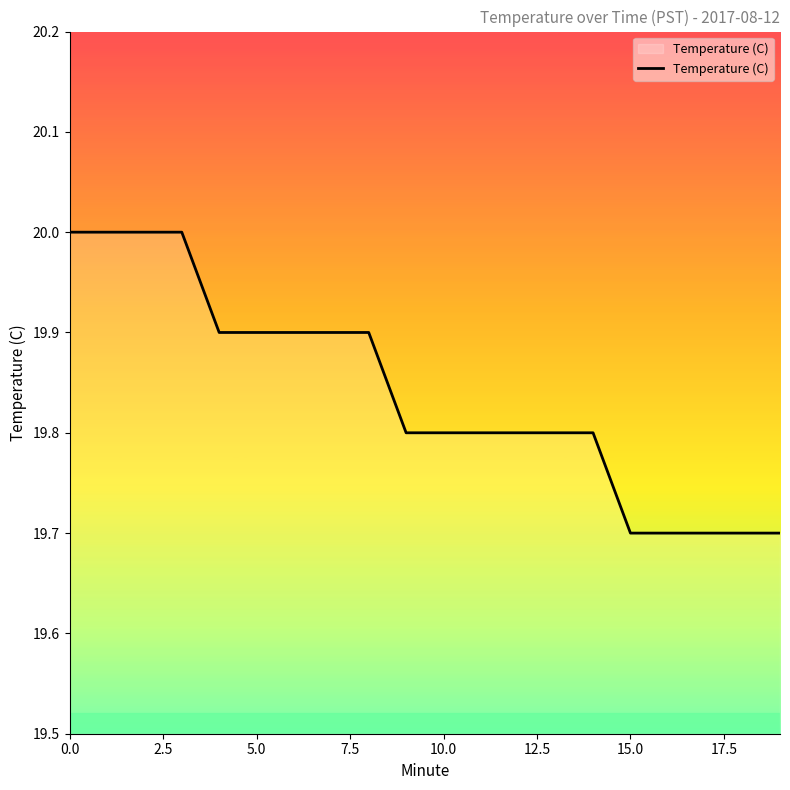

What is the difference between the maximum and minimum values?

0.3